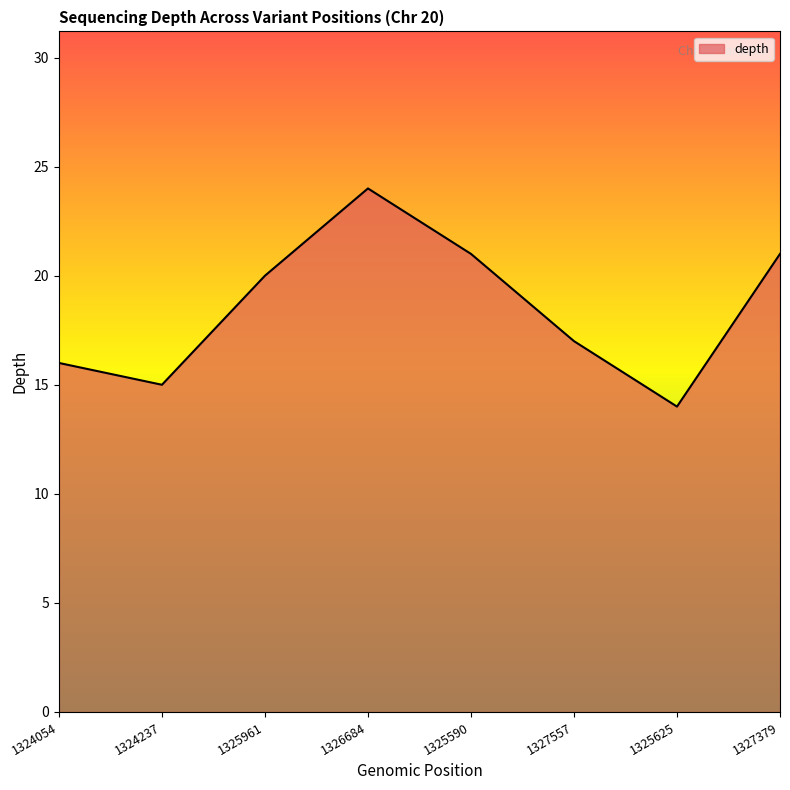

The value at 1326684 is 24. True or false?

True